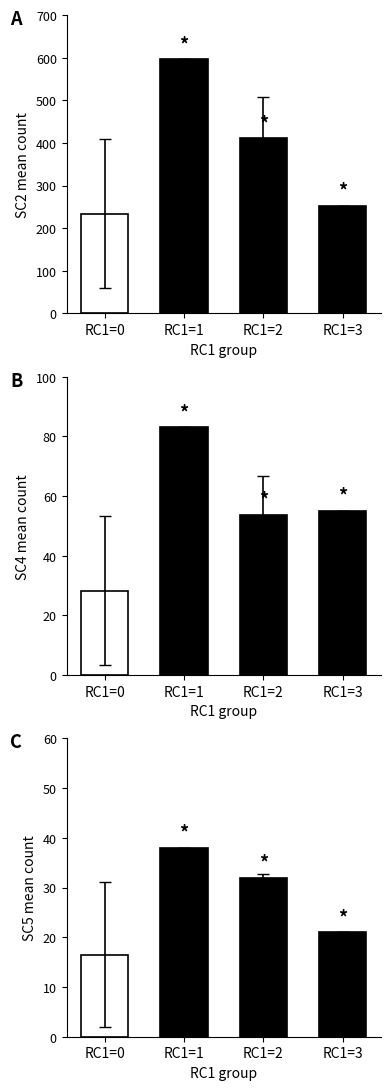

What is the average value of the SC2 series?

373.4